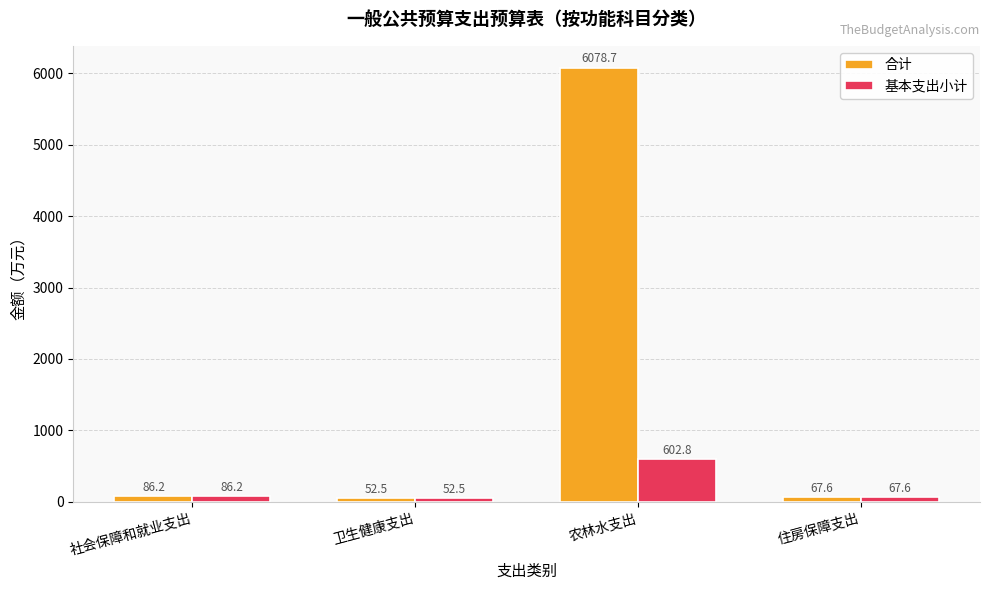

The 基本支出小计 series shows 602.8 at 农林水支出. True or false?

True